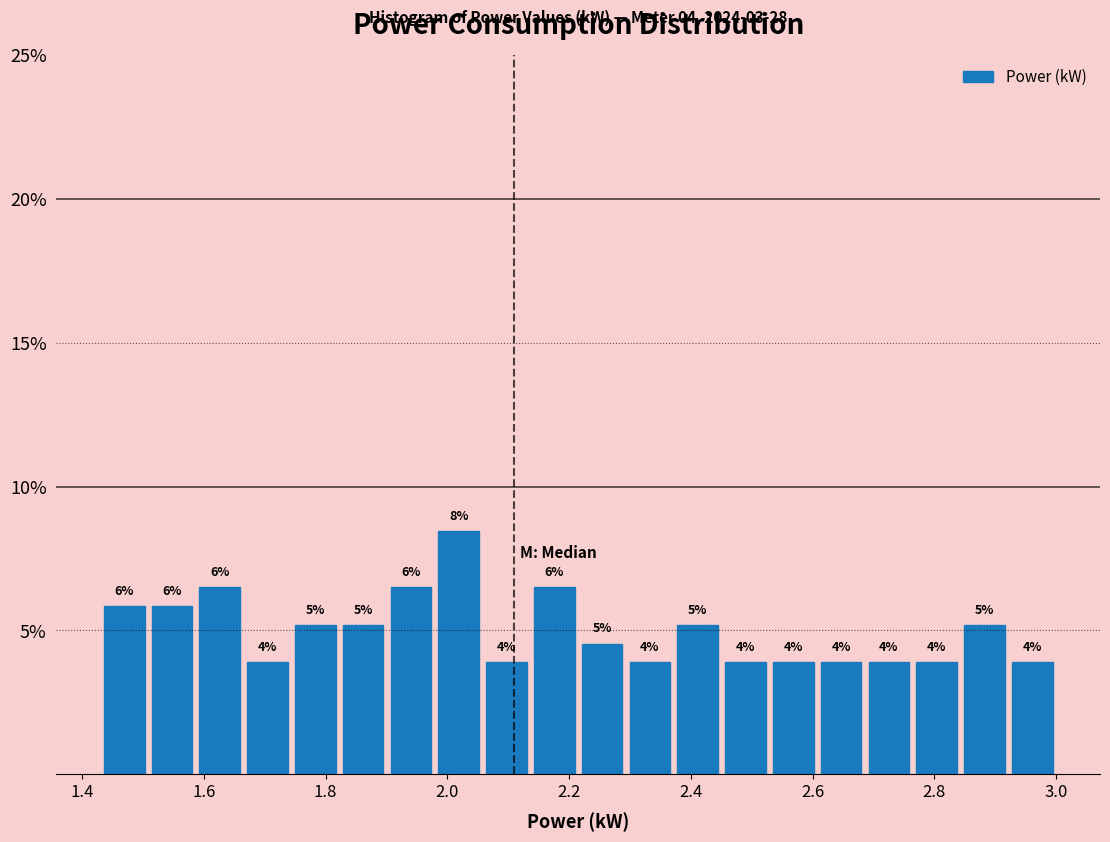

Read against the x-axis, roughly where is the centre of the tallest bar?

2.02